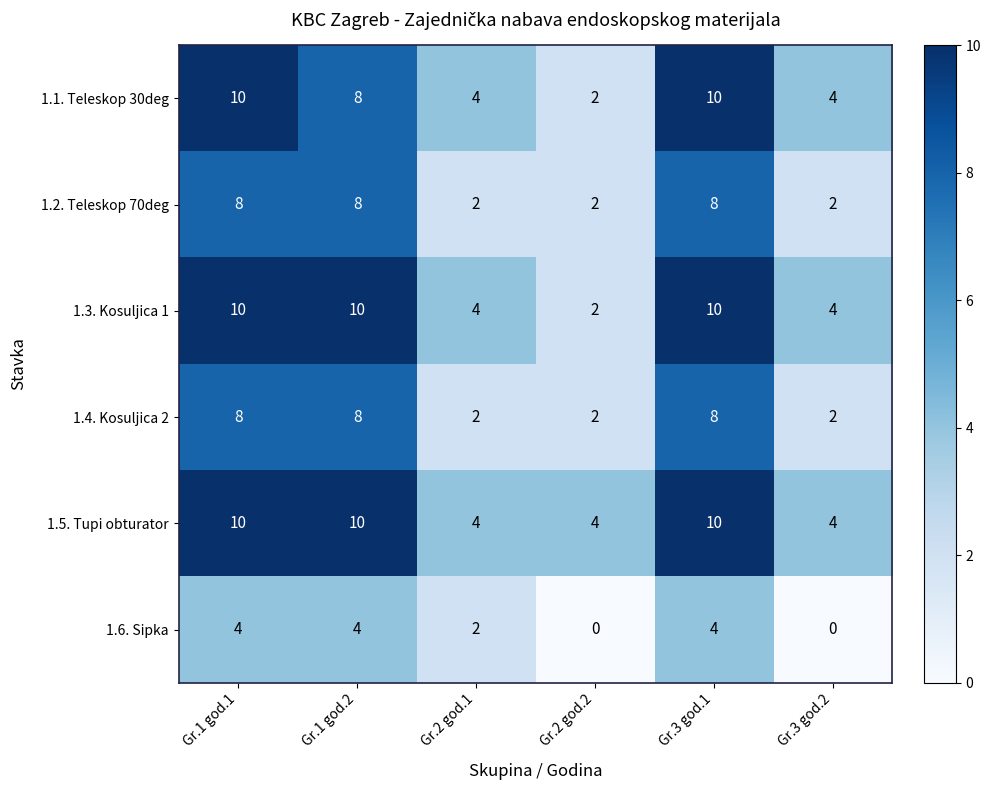

What is the maximum value for 1.6. Sipka?

4